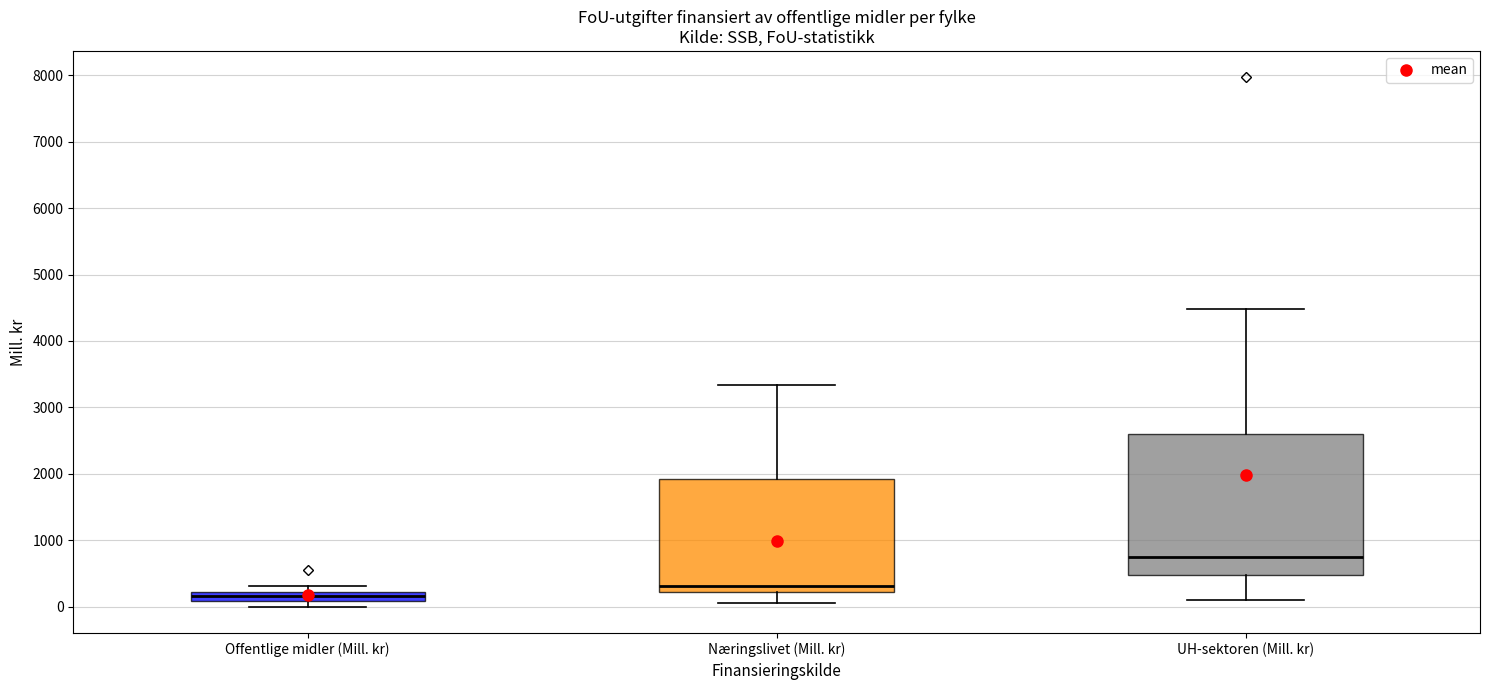

Where is the upper edge of the box for Offentlige midler (Mill. kr) on the y-axis? The values are not printed on the chart, so give them approximately, as read against the axis.

200